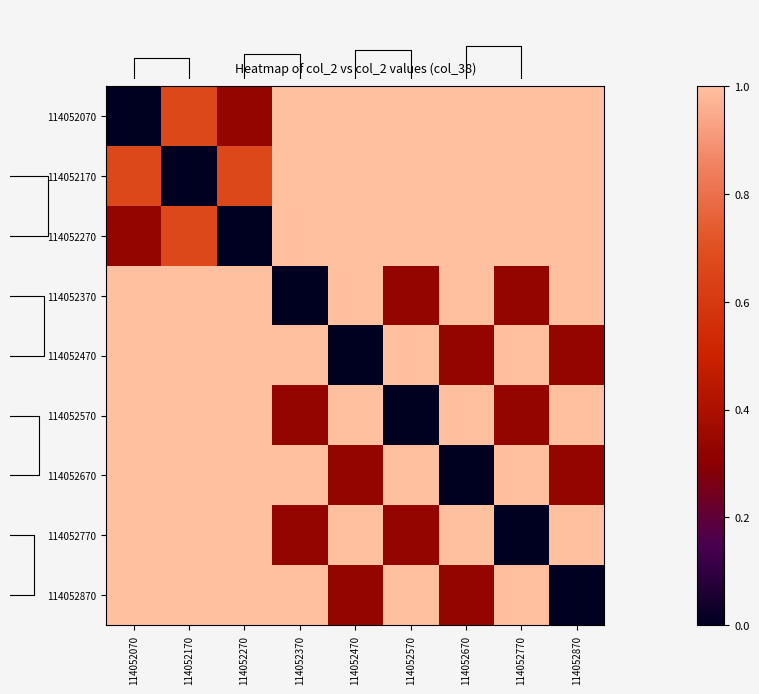

Which series has the largest range (max minus min)?

114052070